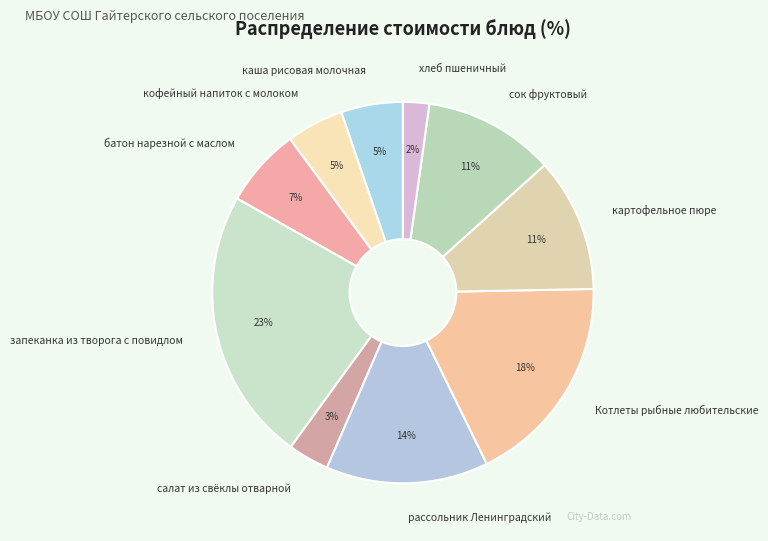

How many slices are in this pie chart?

10